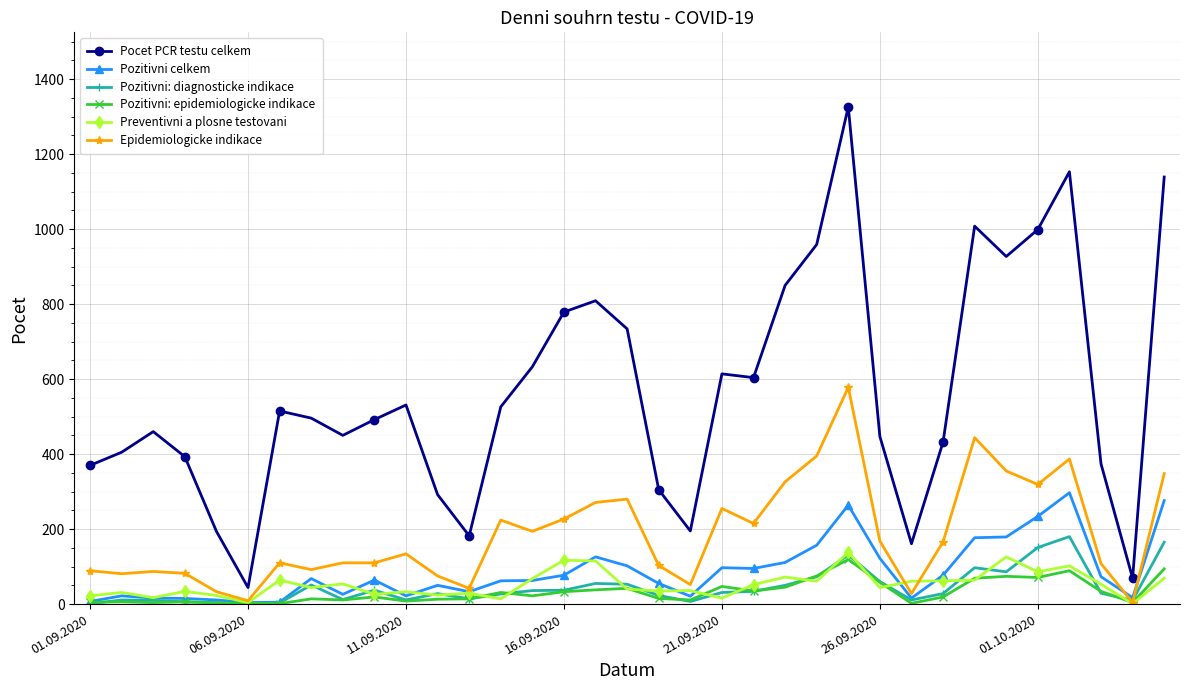

What is the difference between the maximum and second lowest values in the Preventivni a plosne testovani series?

134